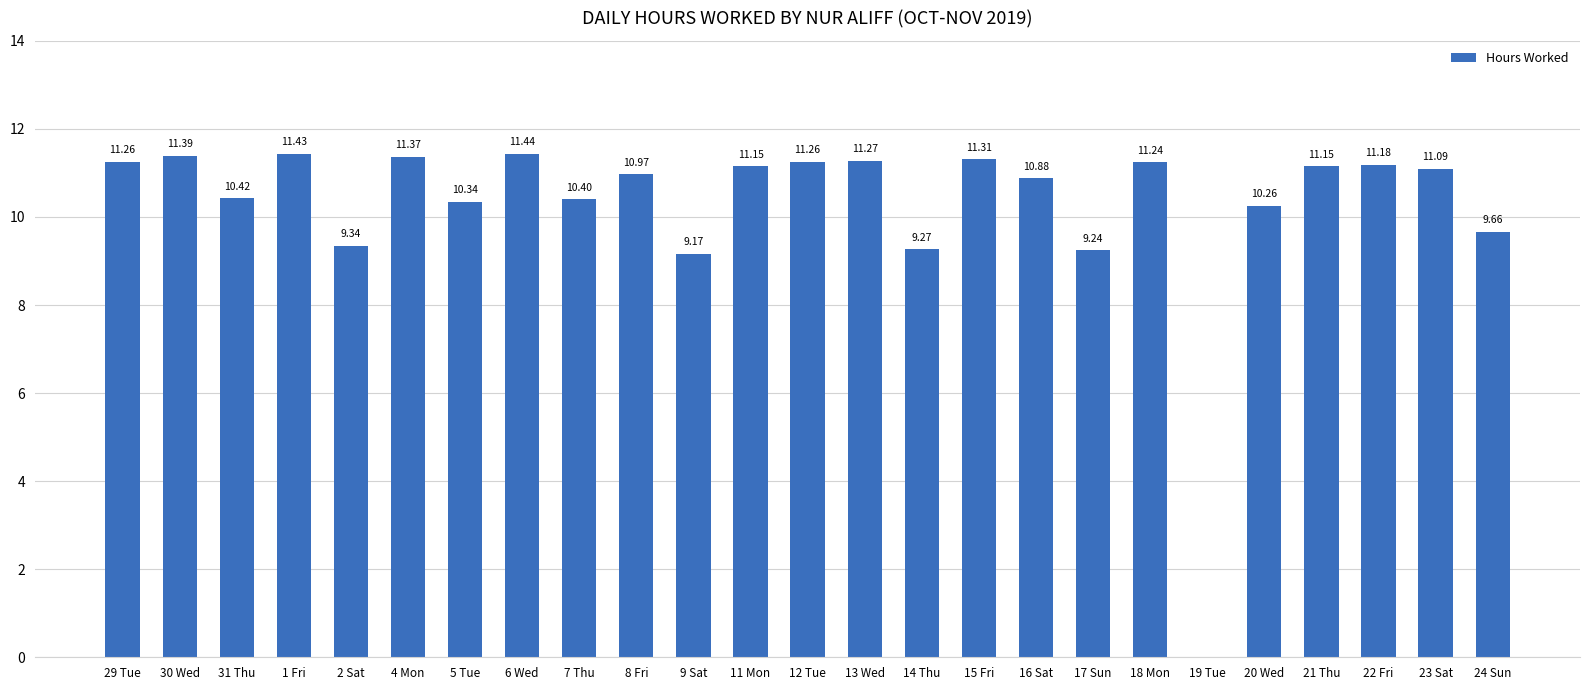

Is it true that the value at 20 Wed is 10.3?

True